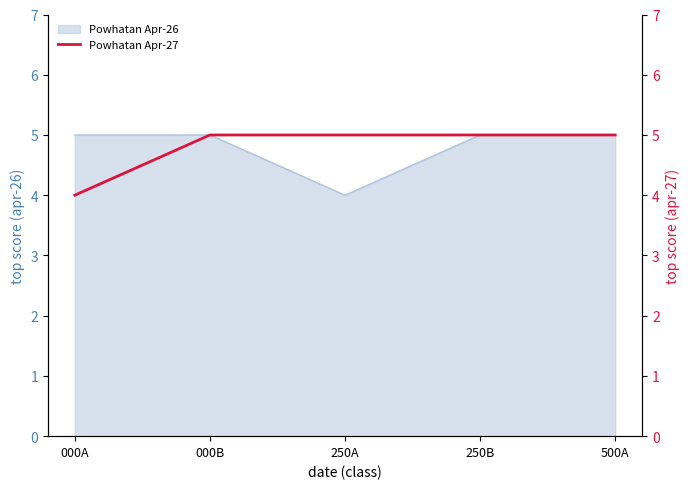

Approximately how many times larger is the value at 000A compared to 250A?

0.8